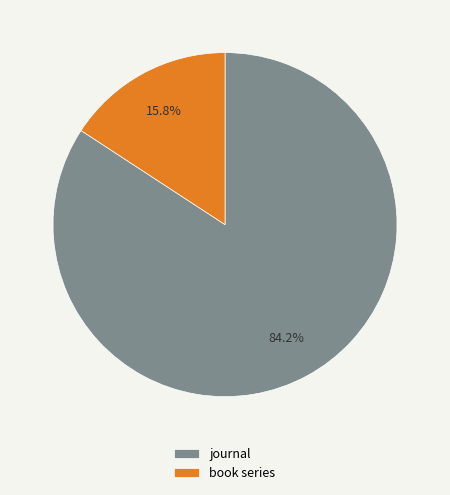

Which has a higher value, journal or book series?

journal